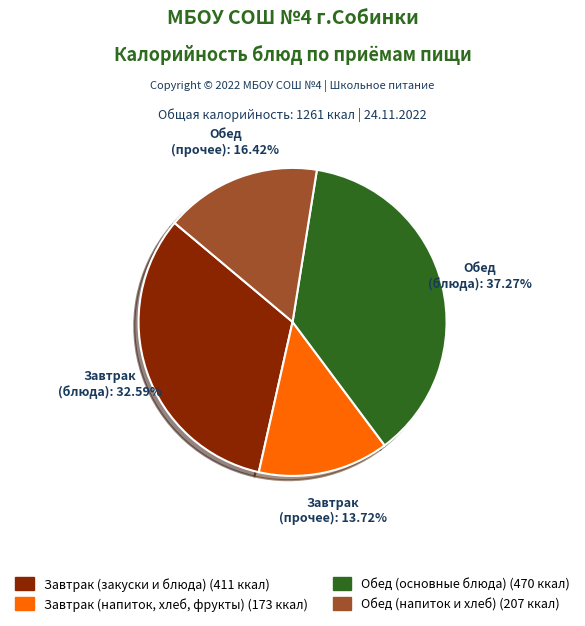

How many segments does this pie chart have?

4